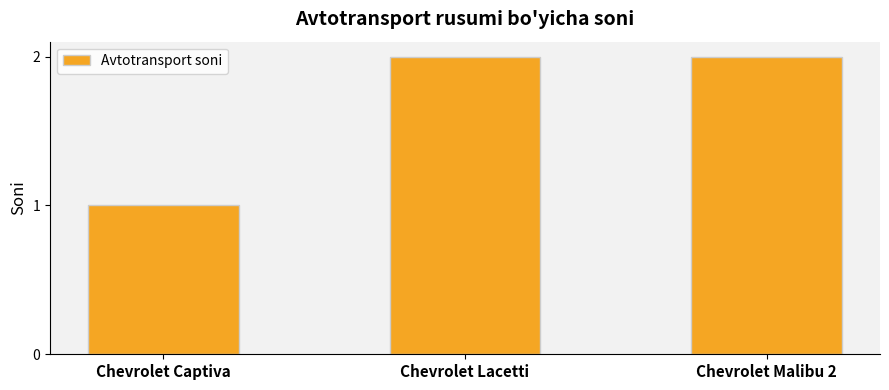

True or false: the data shows 1 at Chevrolet Captiva.

True